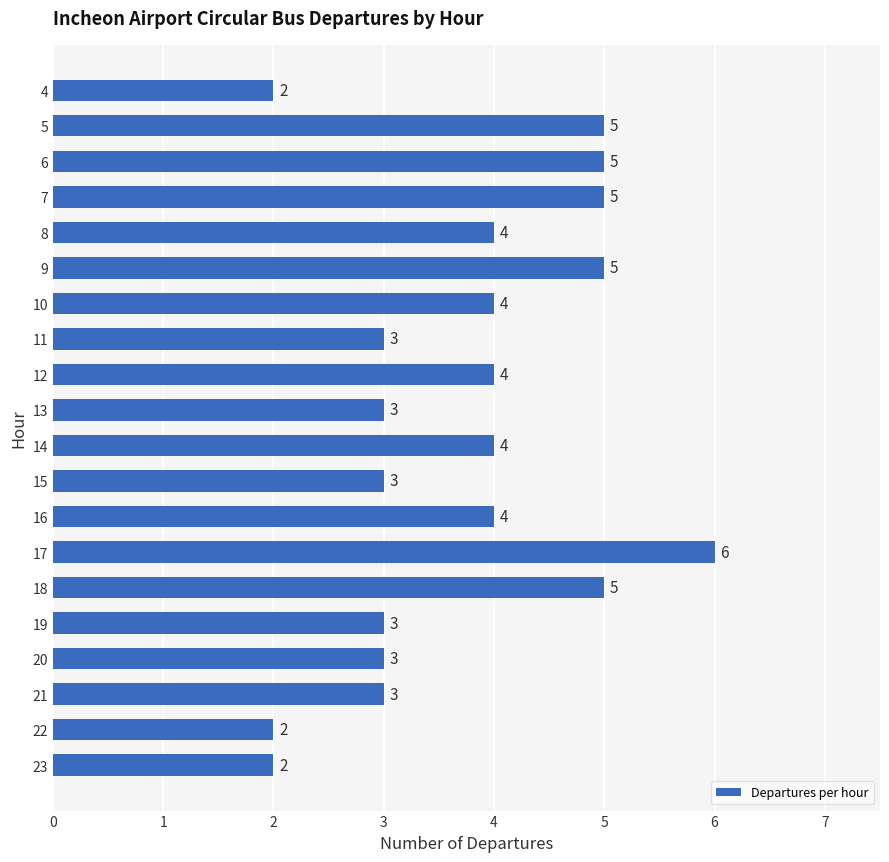

What is the change in value from 15 to 5?

+2